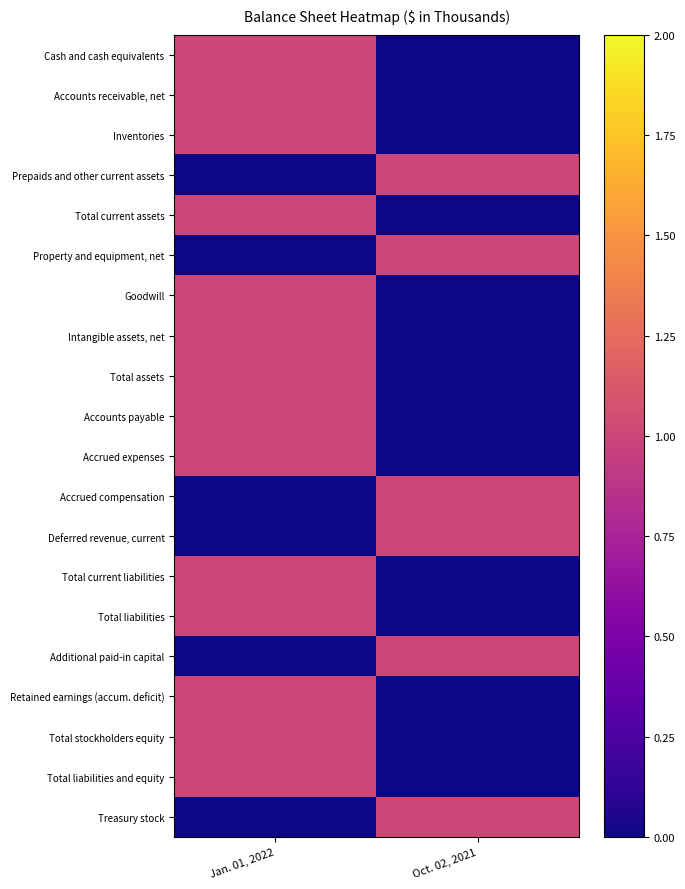

Rank the series by their maximum value, from highest to lowest.

Cash and cash equivalents, Accounts receivable, net, Inventories, Prepaids and other current assets, Total current assets, Property and equipment, net, Goodwill, Intangible assets, net, Total assets, Accounts payable, Accrued expenses, Accrued compensation, Deferred revenue, current, Total current liabilities, Total liabilities, Additional paid-in capital, Retained earnings (accum. deficit), Total stockholders equity, Total liabilities and equity, Treasury stock